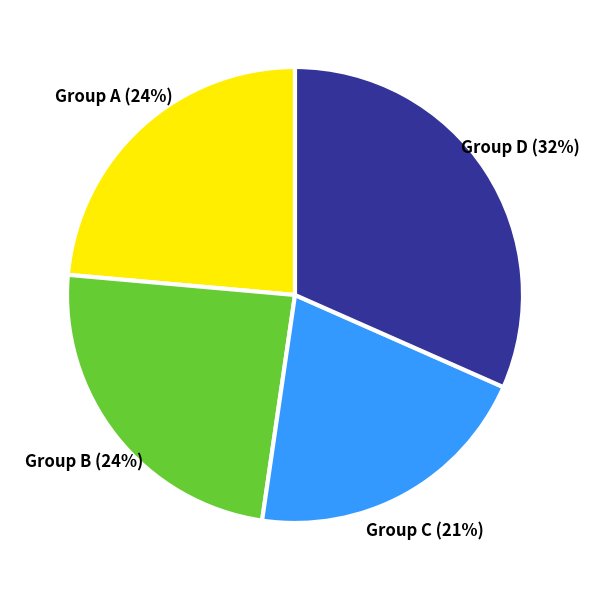

Is the sum of Group B and Group A greater than half?

No